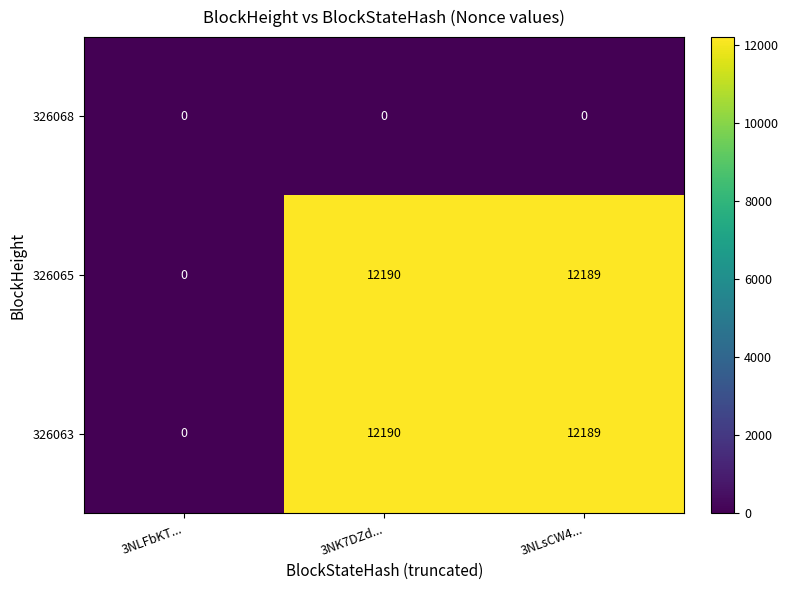

List the labels in order of 326063 value, smallest first.

3NLFbKT..., 3NLsCW4..., 3NK7DZd...